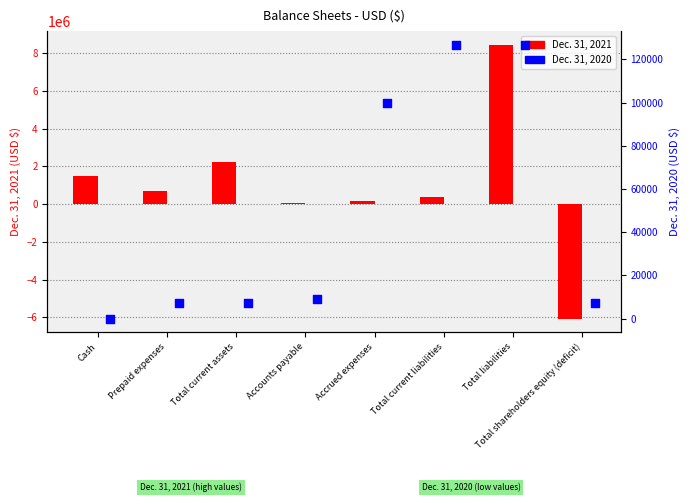

Which series has the largest total across all categories?

Dec. 31, 2021